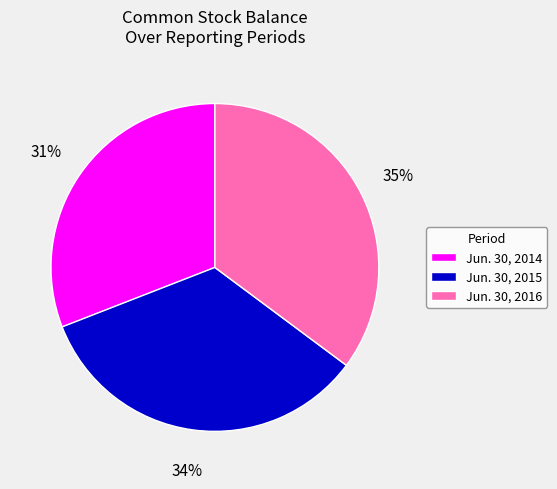

What is the largest slice in the pie chart?

Jun. 30, 2016